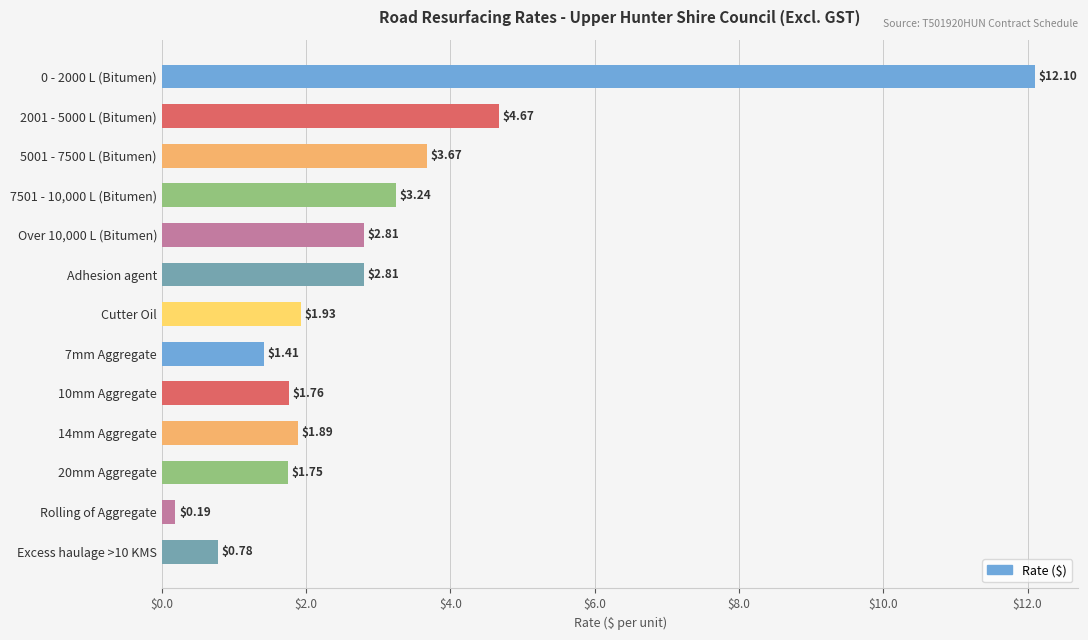

Which has a higher value, Over 10,000 L (Bitumen) or Rolling of Aggregate?

Over 10,000 L (Bitumen)